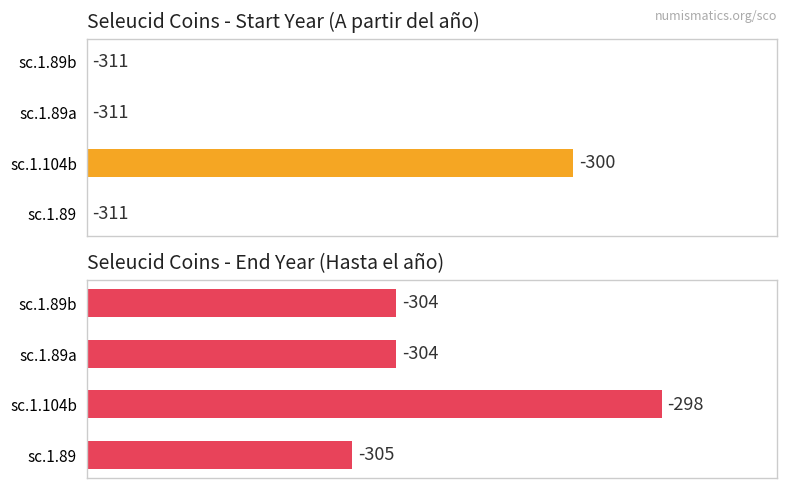

True or false: A partir del año has a value of -57.9 at 0.

False